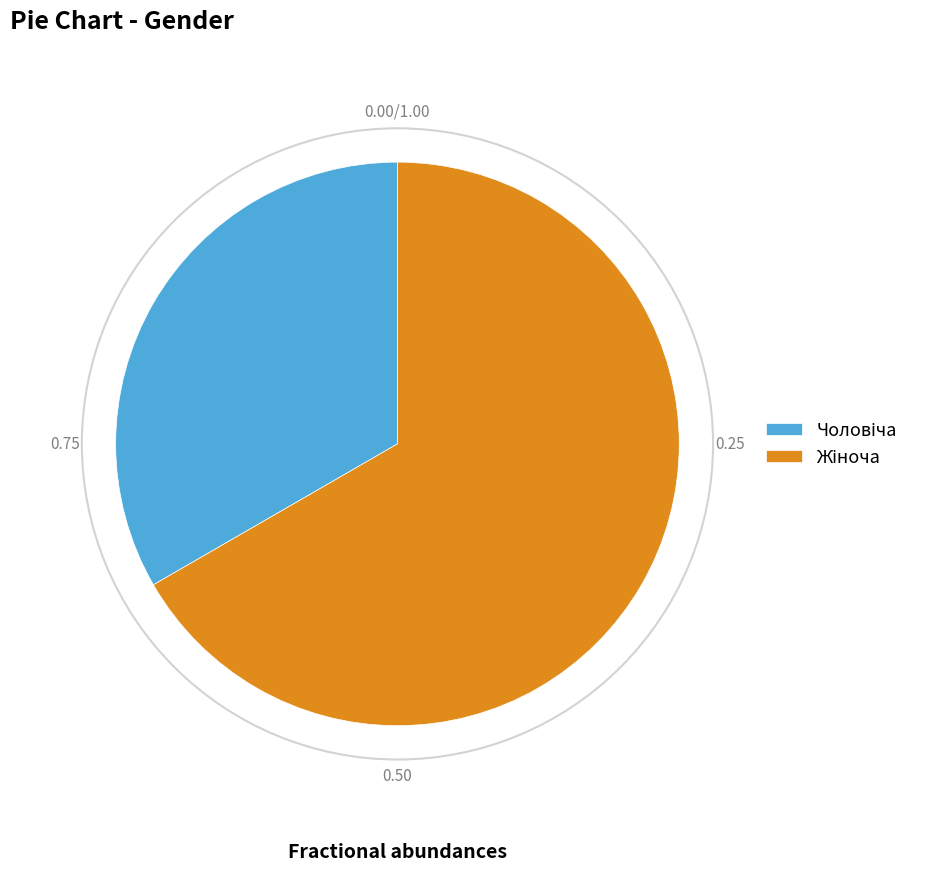

Does any single category account for the majority?

Yes